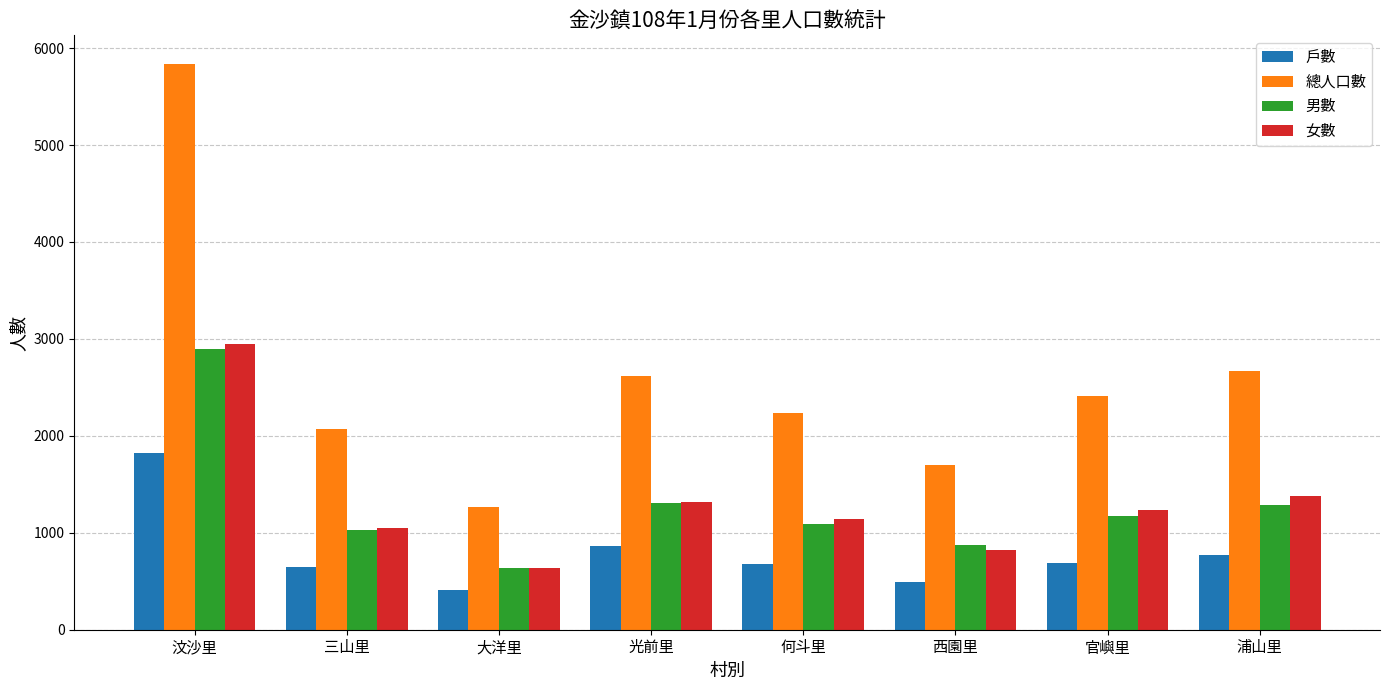

What are all the series names shown in the legend?

戶數, 總人口數, 男數, 女數